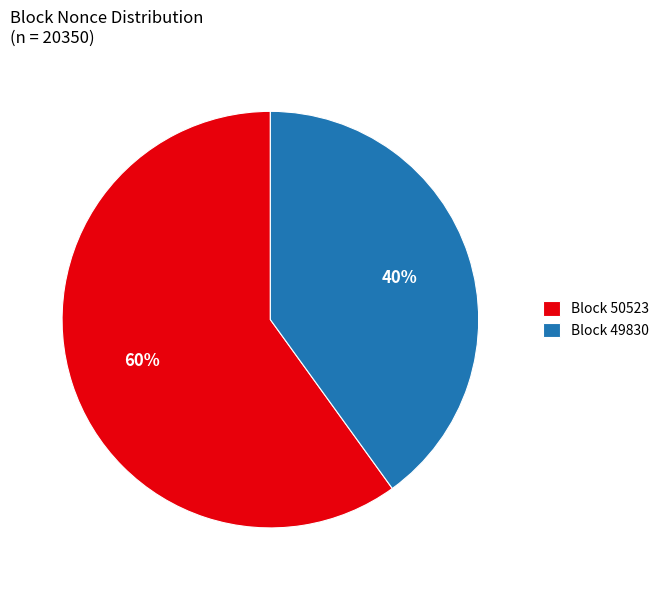

How many segments does this pie chart have?

2